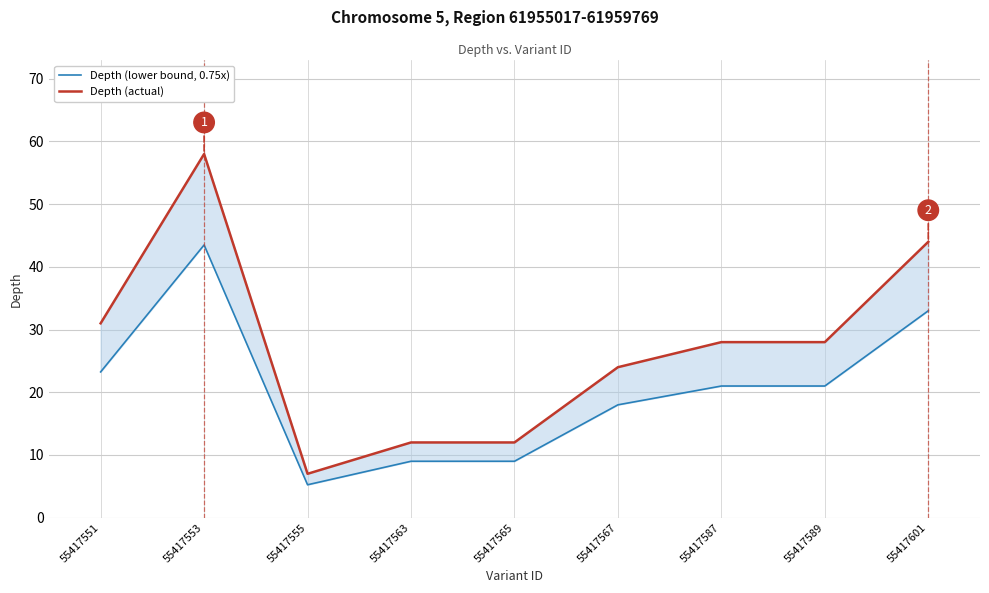

How many interior local peaks does the Depth (lower bound, 0.75x) series have?

1